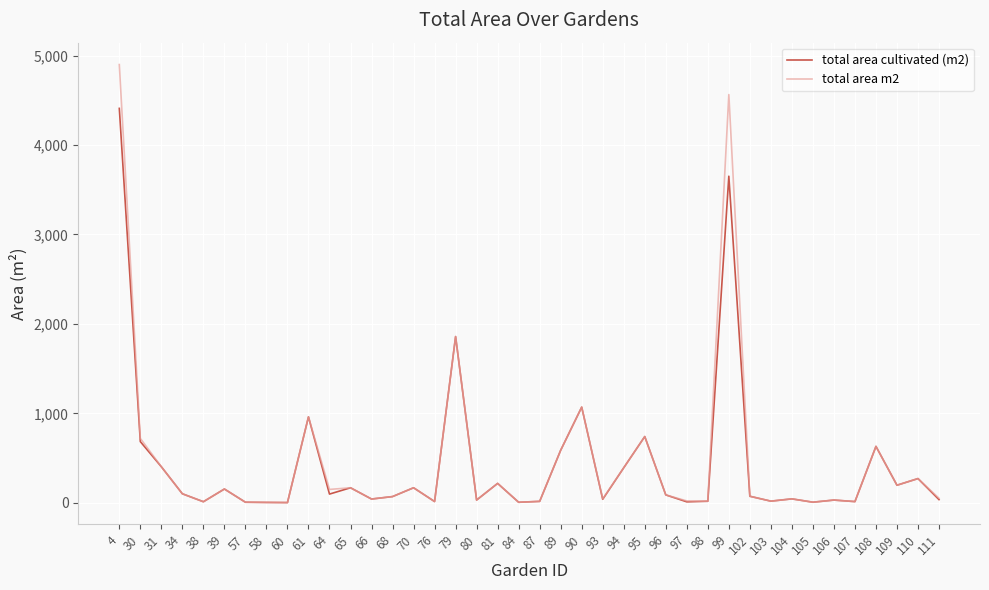

What is the minimum value shown in the chart?

1.6